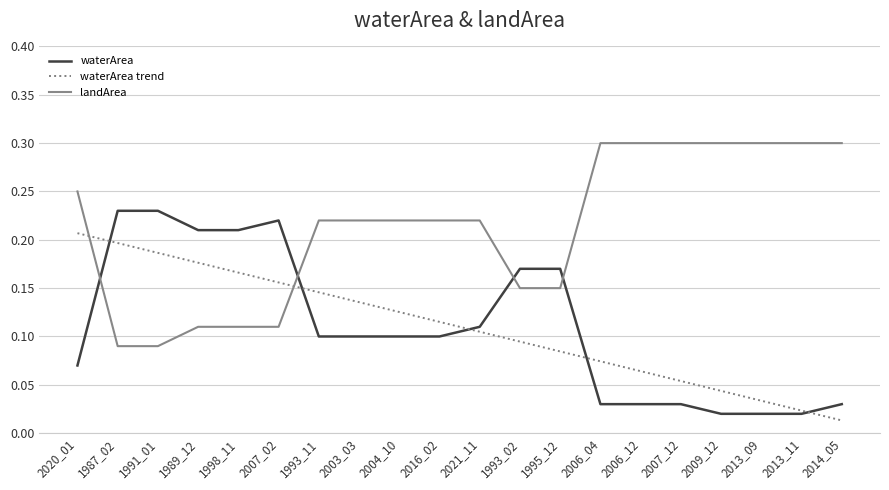

The waterArea trend series shows 0.1 at 2006_12. True or false?

True